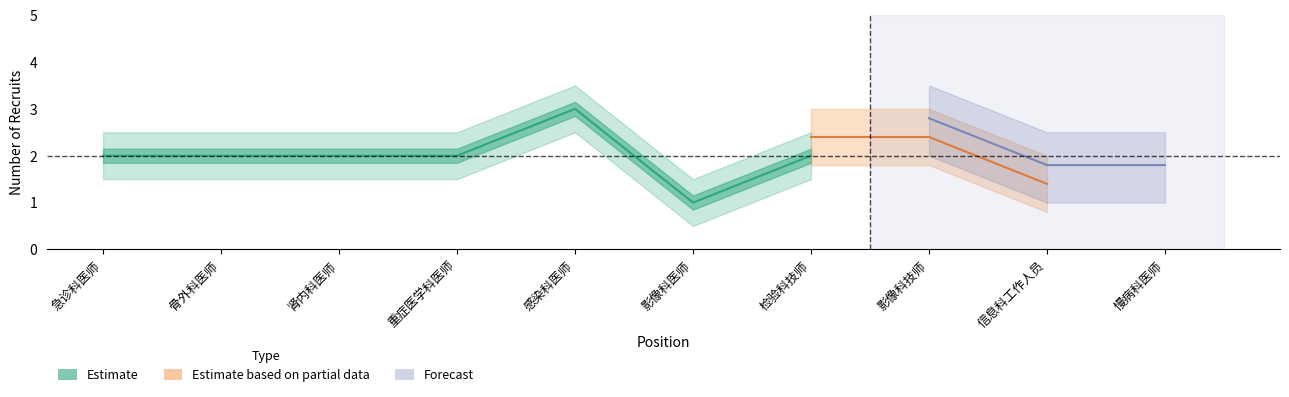

True or false: Estimate based on partial data and Estimate cross at least once.

False